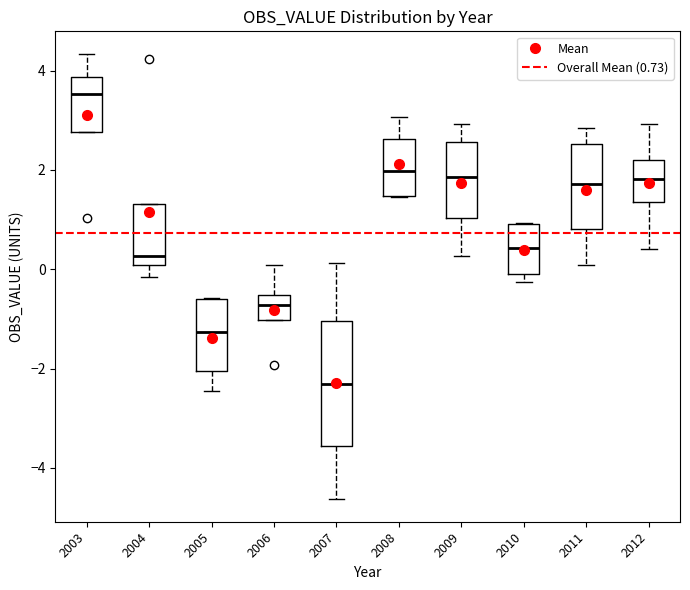

Which box has the highest median line?

2003